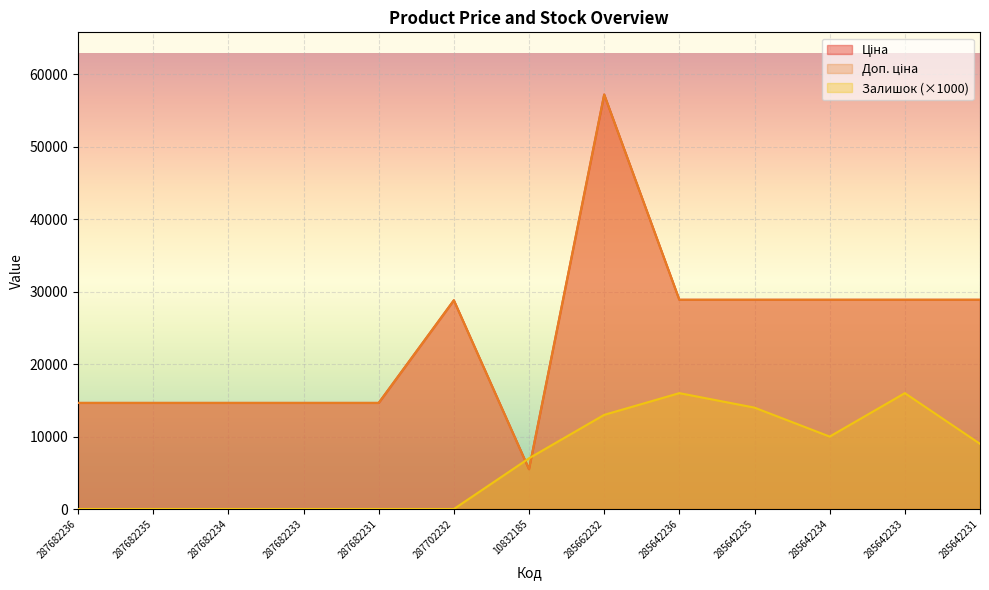

What is the label of the 1st point from the right?

285642231